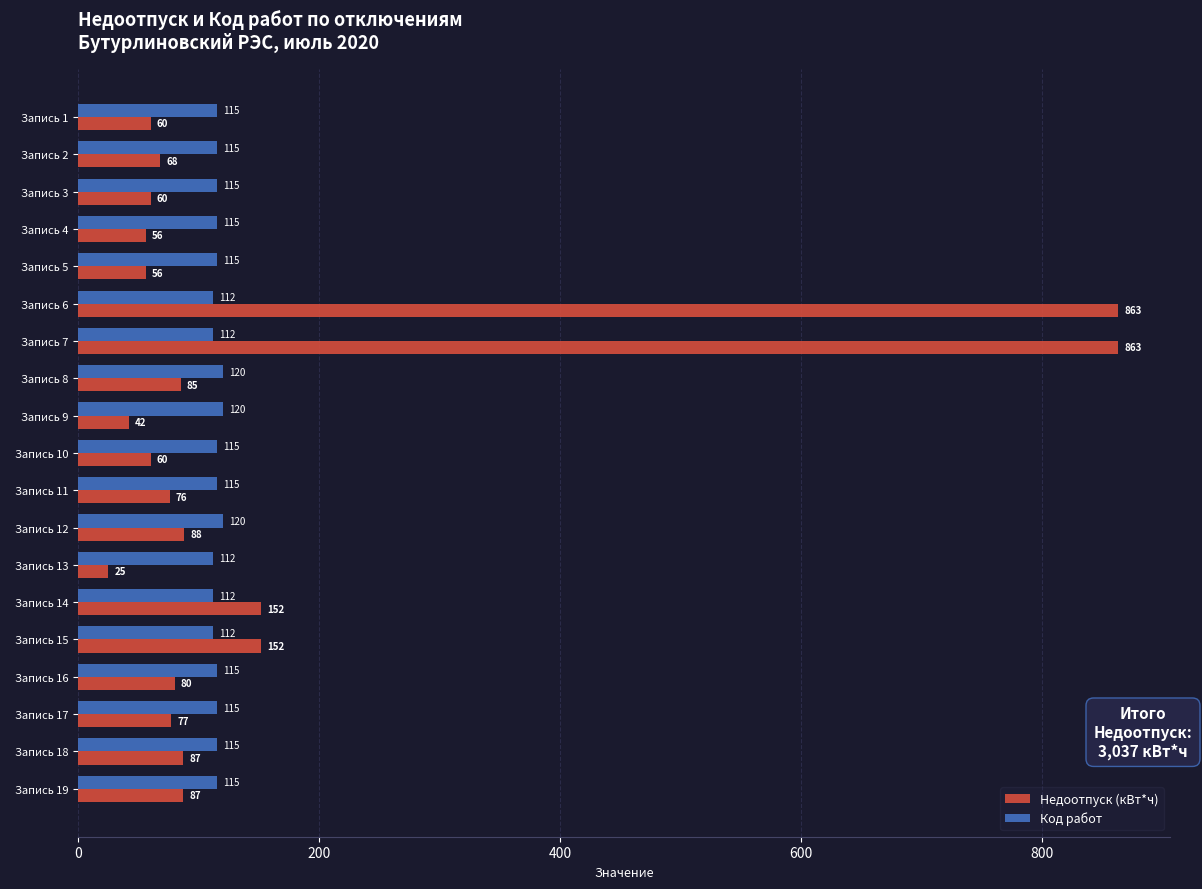

Which series has the largest total across all categories?

Недоотпуск (кВт*ч)